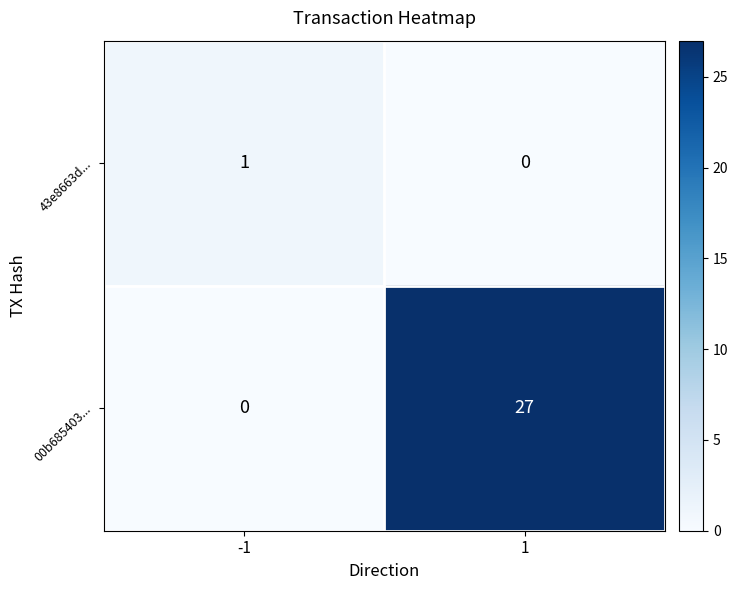

Between -1 and 1, which series saw the biggest shift?

00b685403...